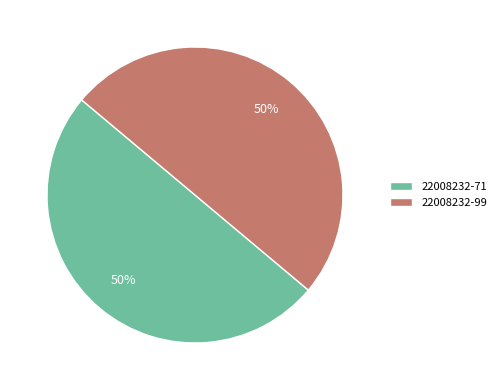

Approximately how many times larger is the value at 22008232-71 compared to 22008232-99?

1.0